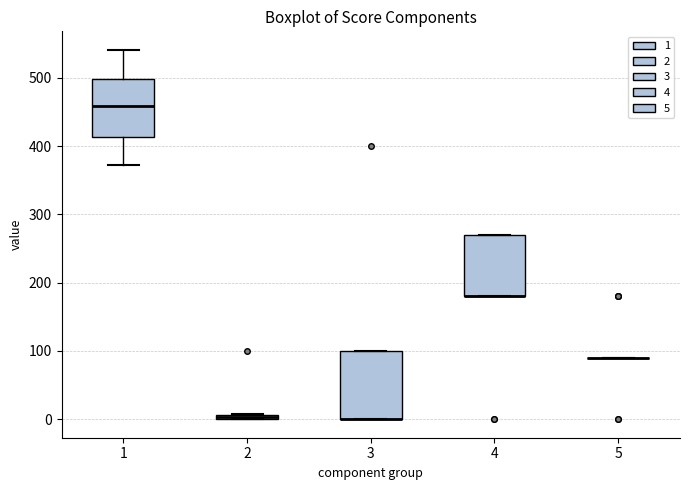

Which box is the tallest, from its lower edge to its upper edge?

3